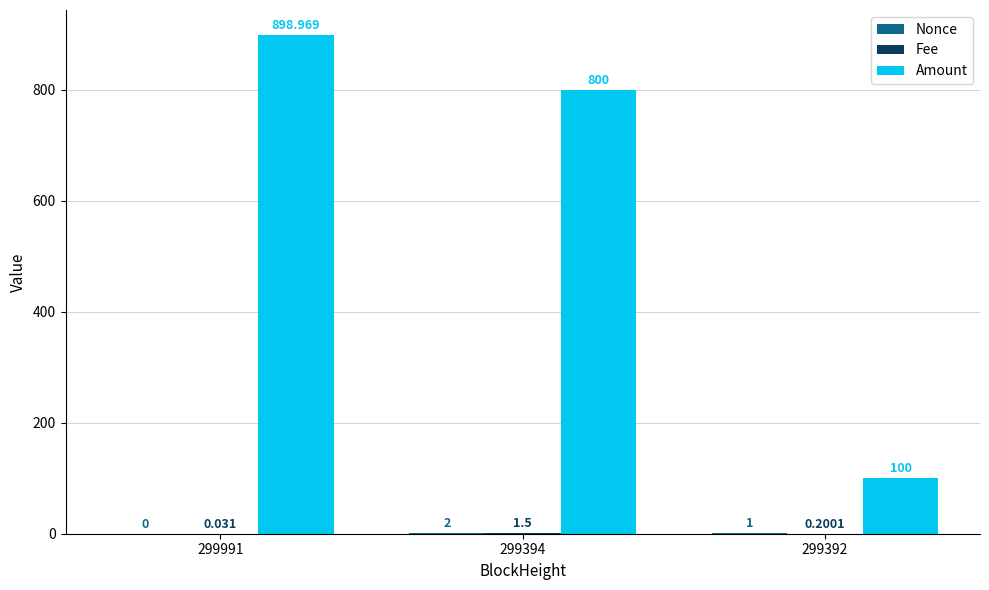

Which series has the largest total across all categories?

Amount